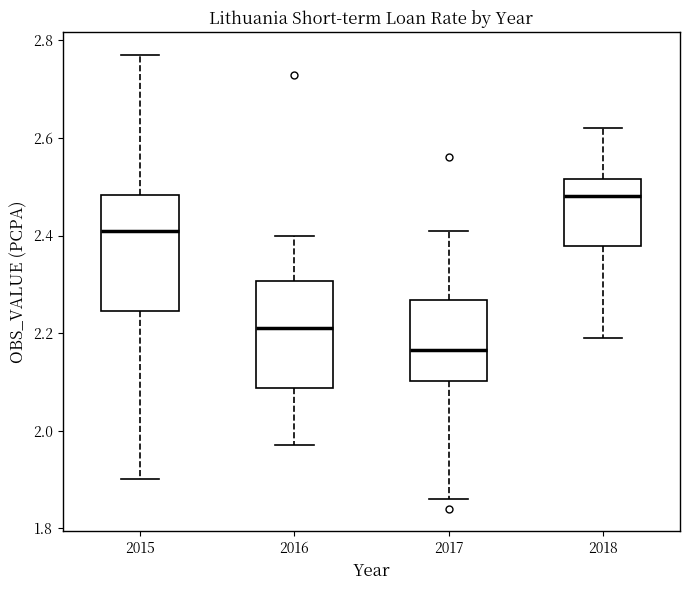

Reading left to right, read every box against the y-axis: the position of its median line, the range the box covers, and the ends of its whiskers. The values are not printed on the chart, so give them approximately, as read against the axis.

2015: median 2.42, box 2.24 to 2.48, whiskers 1.90 to 2.78
2016: median 2.22, box 2.08 to 2.30, whiskers 1.98 to 2.40
2017: median 2.16, box 2.10 to 2.26, whiskers 1.86 to 2.42
2018: median 2.48, box 2.38 to 2.52, whiskers 2.20 to 2.62